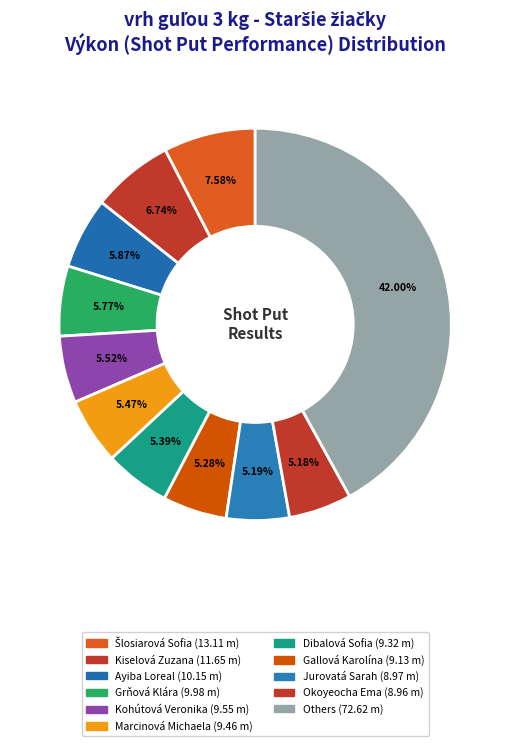

How many slices are in this pie chart?

11